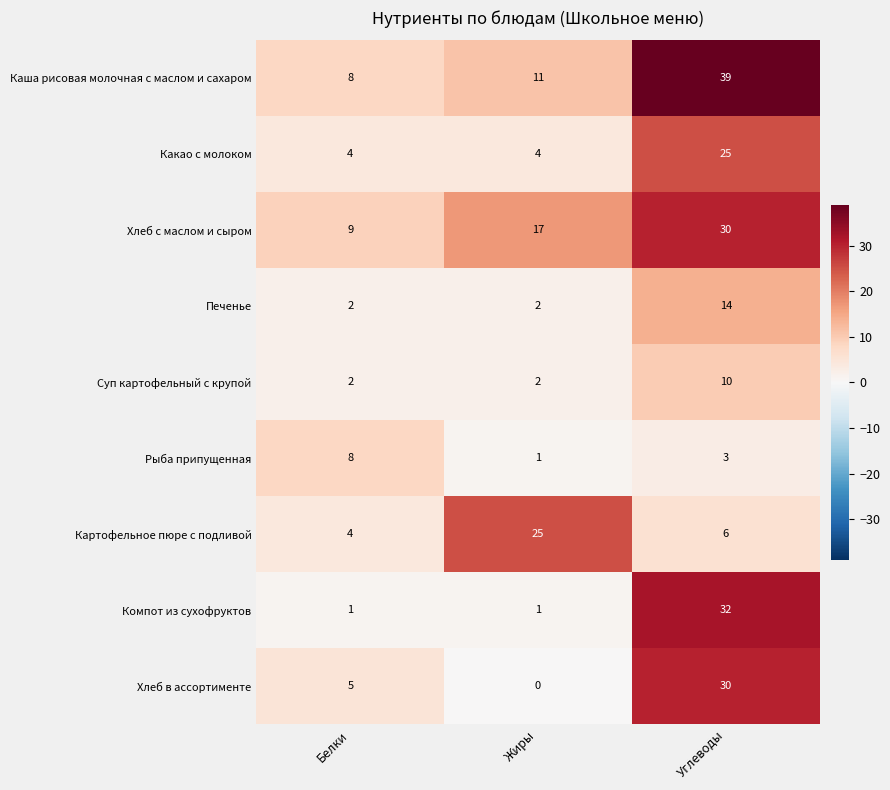

The value of Каша рисовая молочная с маслом и сахаром at Углеводы is 56. True or false?

False